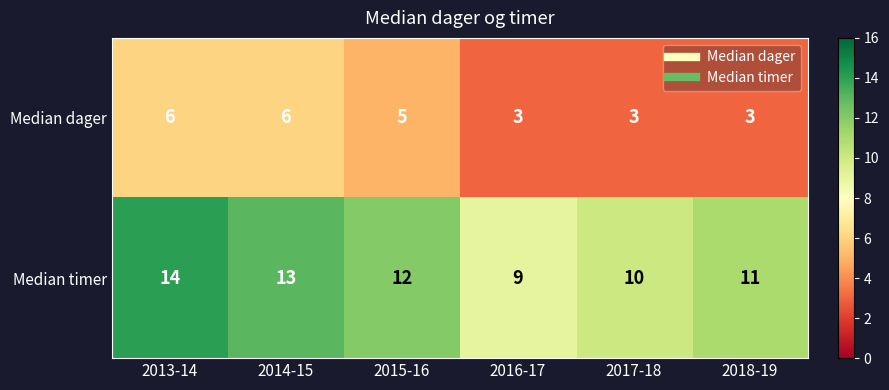

What is the difference between the maximum and minimum values in the Median timer series?

5